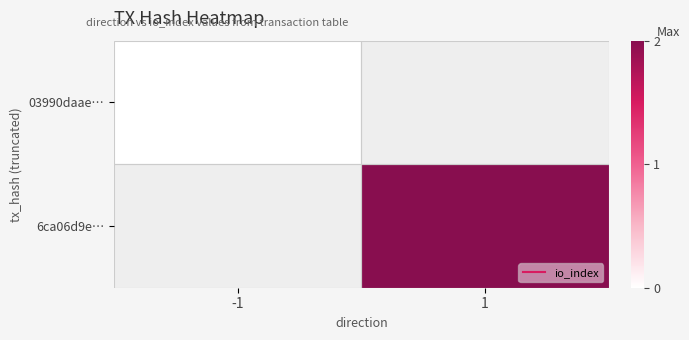

How many values in 6ca06d9e… are above zero?

1